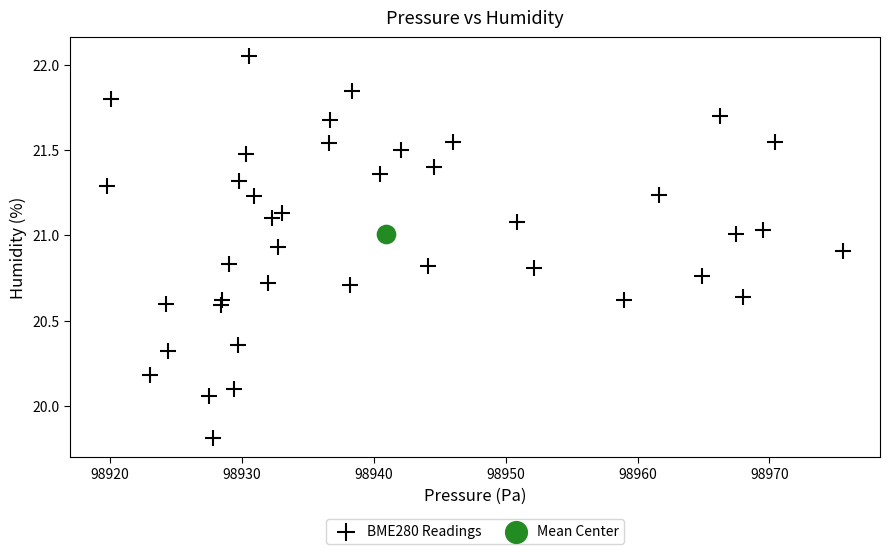

What are all the series names shown in the legend?

BME280 Readings, Mean Center